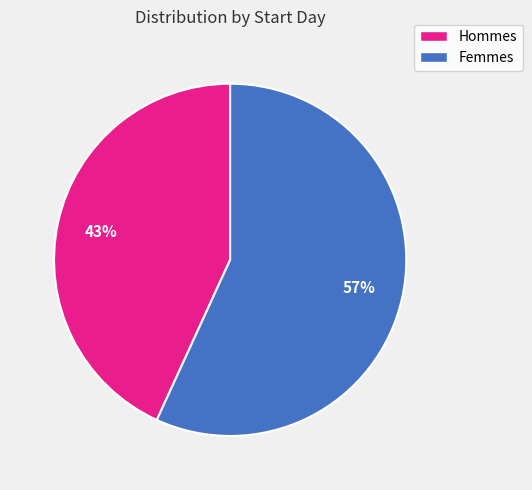

Is there any slice that represents more than half of the pie?

Yes